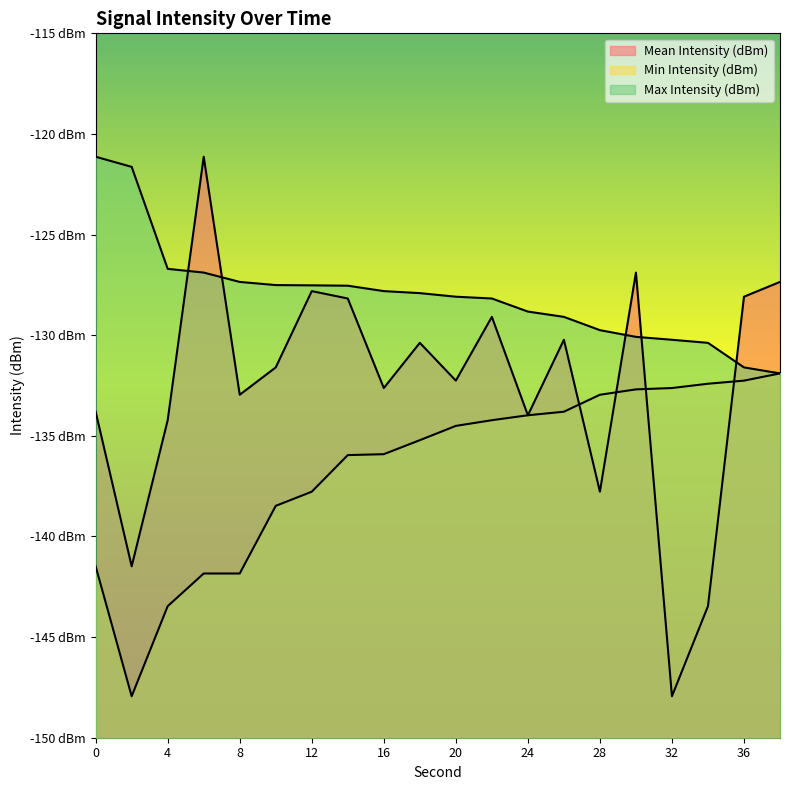

At which category does the chart reach its peak across all series?

6